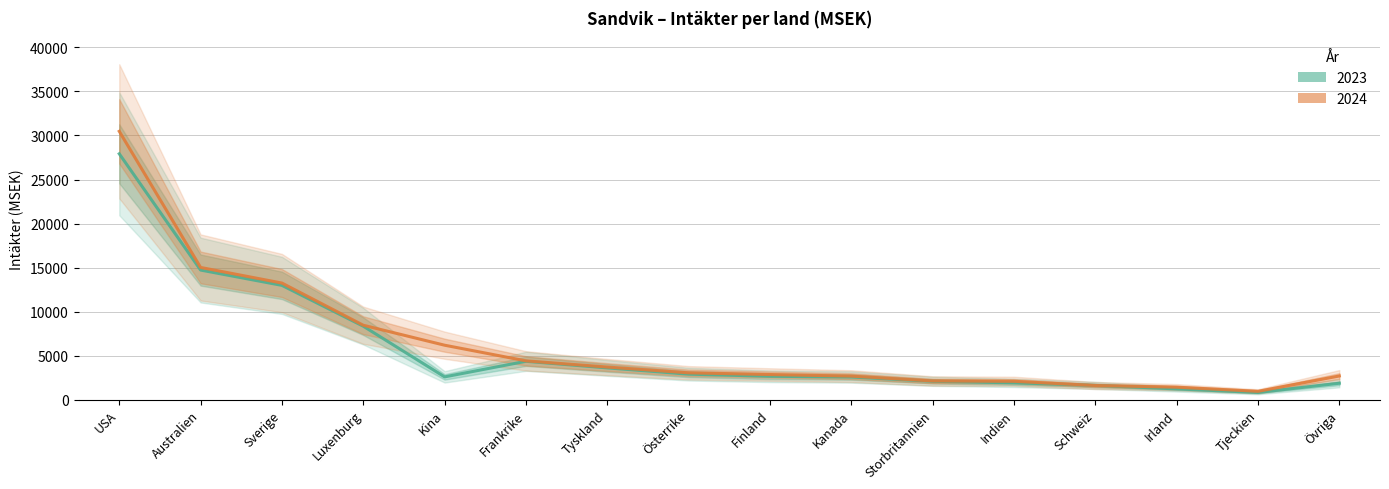

What is the total value across all series at Kina?

8765